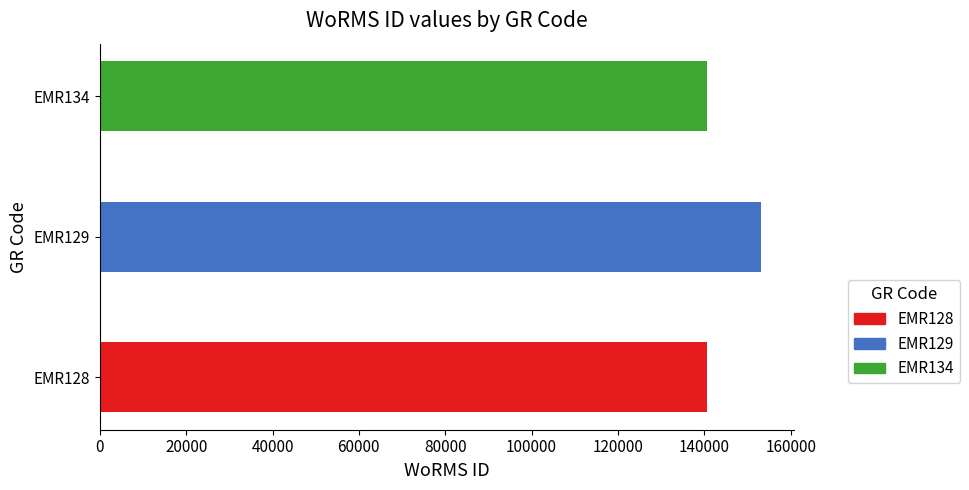

Approximately how many times larger is the value at EMR128 compared to EMR129?

0.9